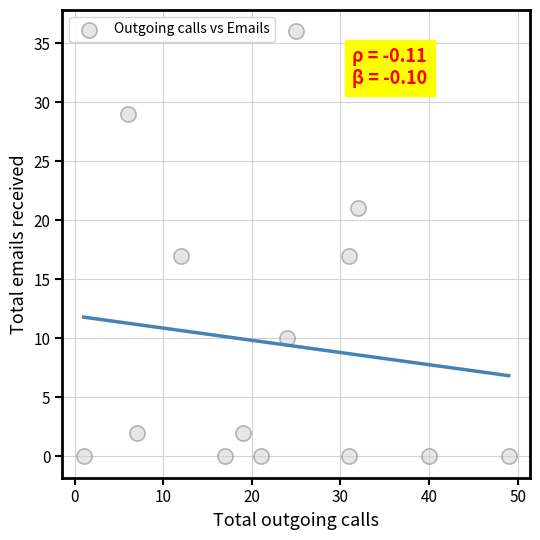

What is the range of Y values (max minus min)?

36